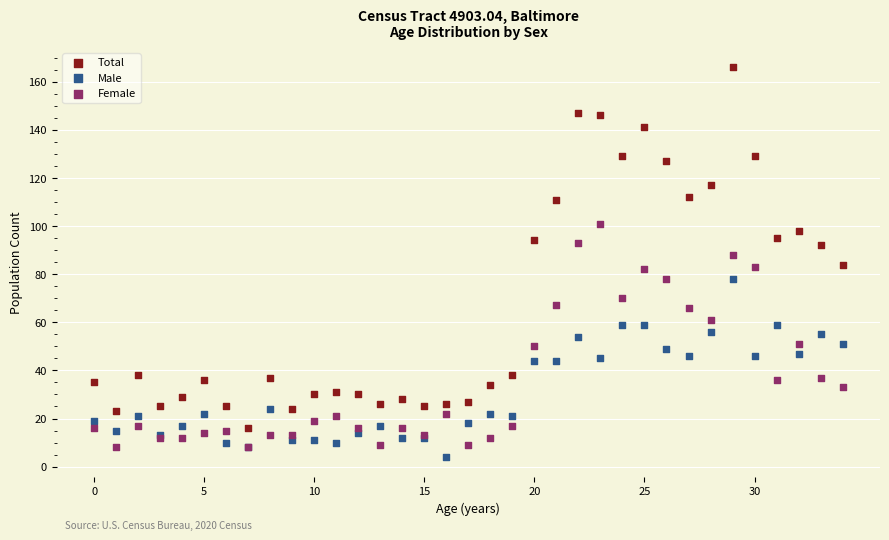

What are all the series names shown in the legend?

Total, Male, Female